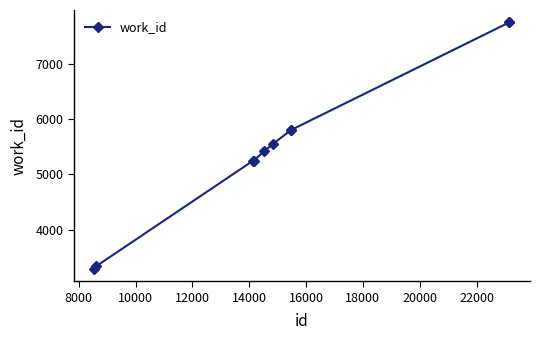

What is the average value?

5522